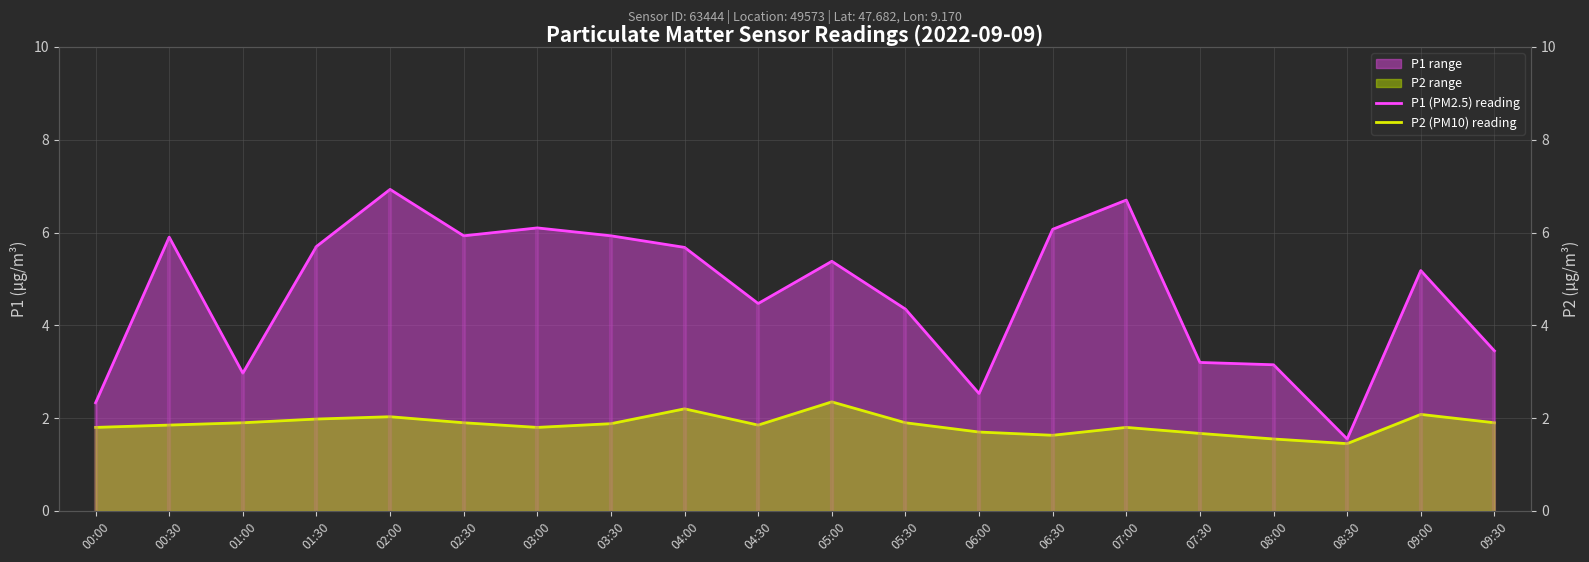

Which series has the largest total across all categories?

P1 (PM2.5) reading